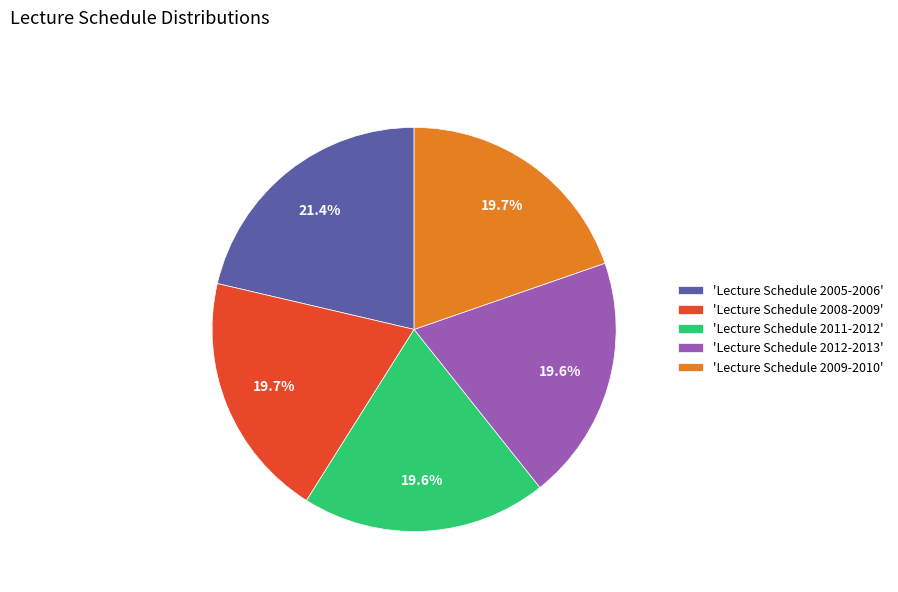

What is the total percentage of 'Lecture Schedule 2009-2010' and 'Lecture Schedule 2008-2009'?

39.4%